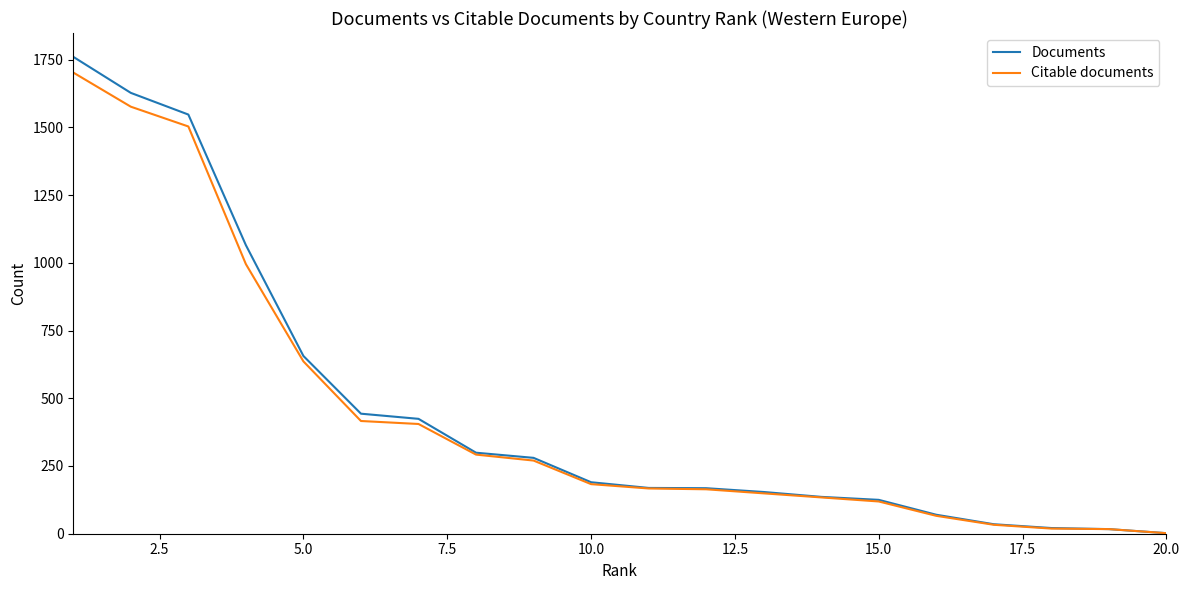

Which series has the widest spread of values?

Documents